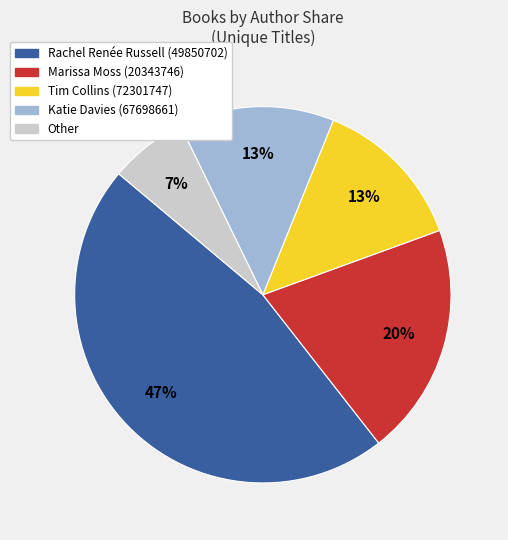

To the nearest percent, what portion does Tim Collins (72301747) represent?

13%